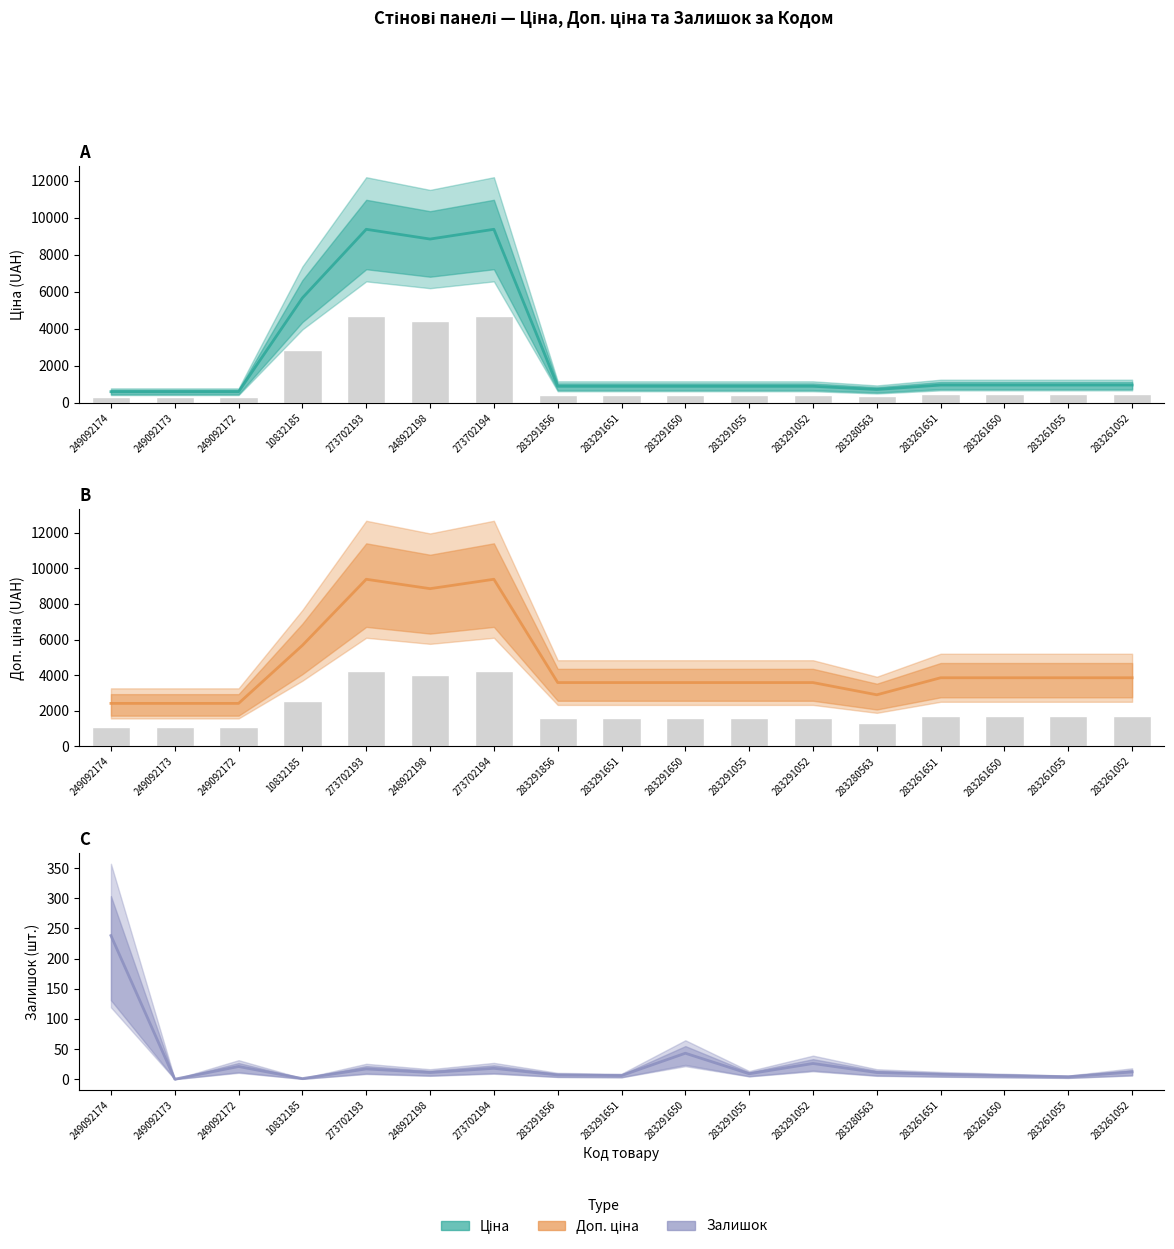

What is the sum of the Доп. ціна values at 283280563 and 249092174?

5312.6